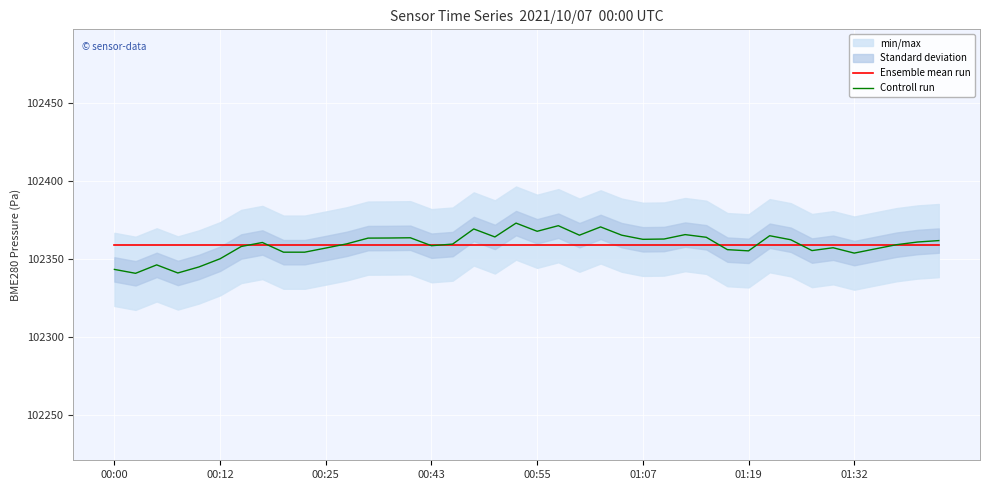

The value of Ensemble mean run at 00:55 is 102359.3. True or false?

True